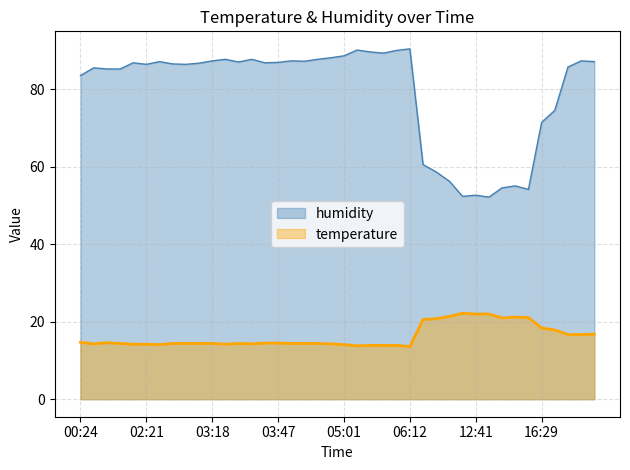

What are all the series names shown in the legend?

humidity, temperature